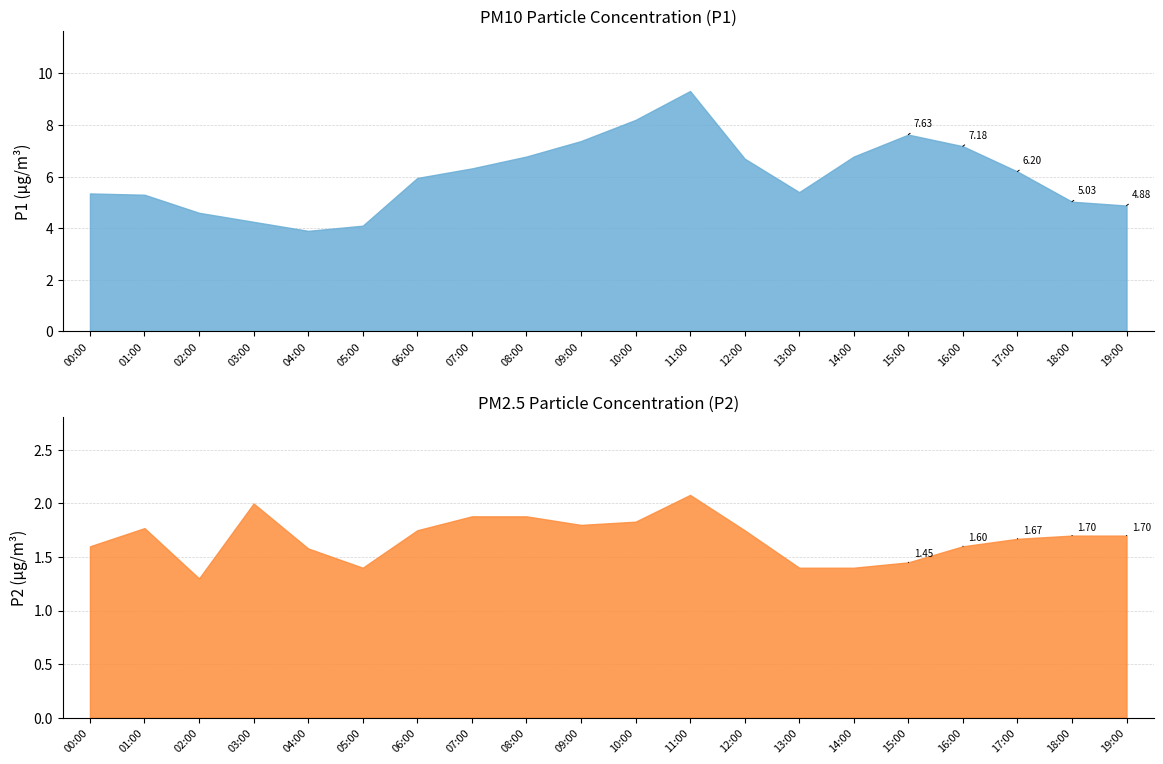

At which label is P1 closest to 6?

06:00